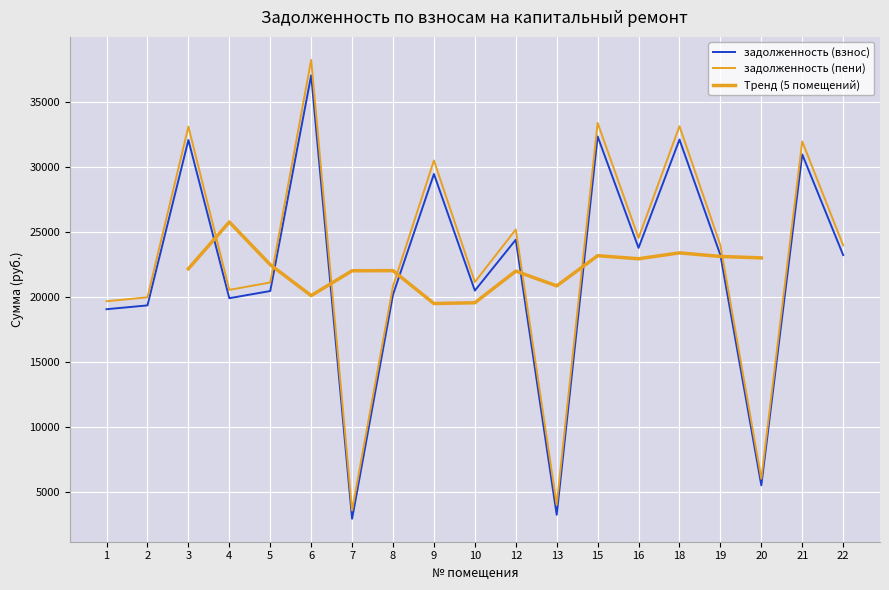

Is the value of задолженность (пени) at 9 greater than the value of задолженность (взнос) at 20?

Yes